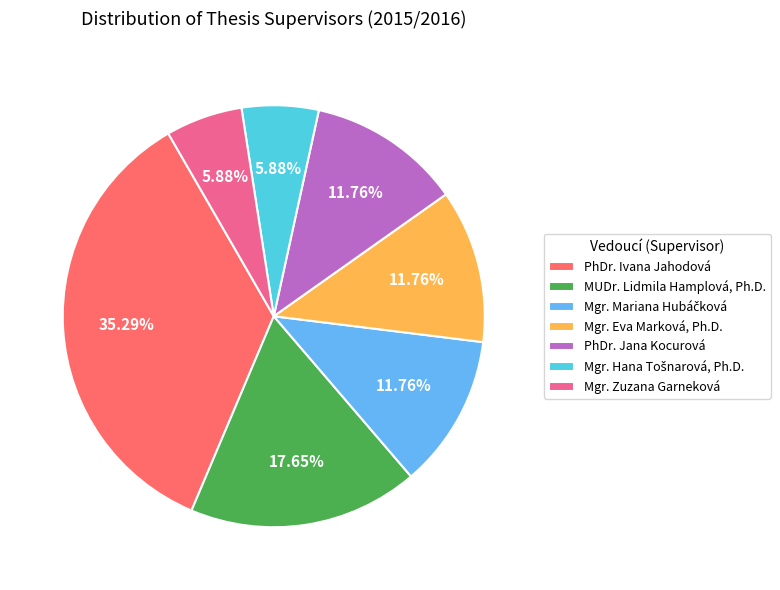

Which category has the biggest portion of the pie?

PhDr. Ivana Jahodová